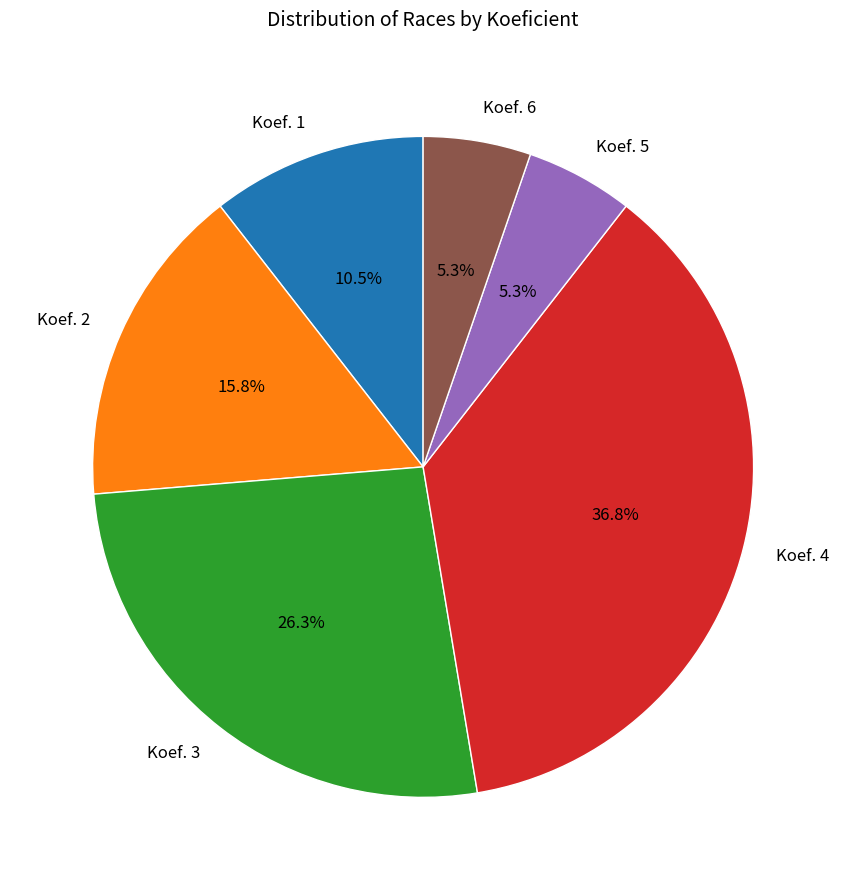

Approximately how many times larger is the value at Koef. 3 compared to Koef. 2?

1.7